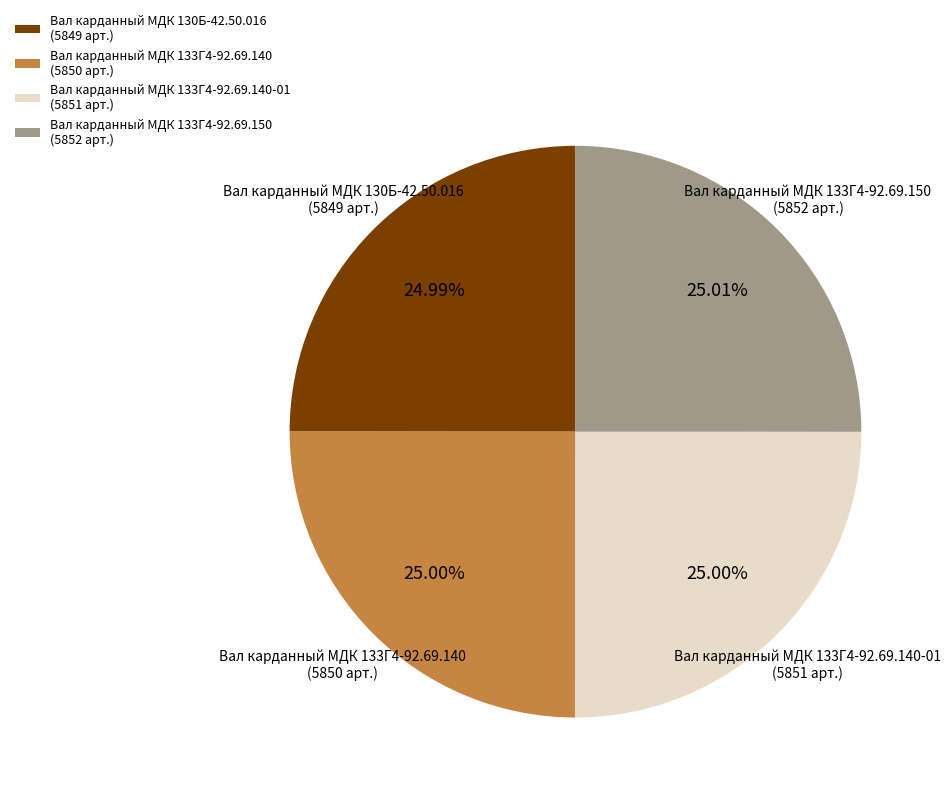

How many segments does this pie chart have?

4